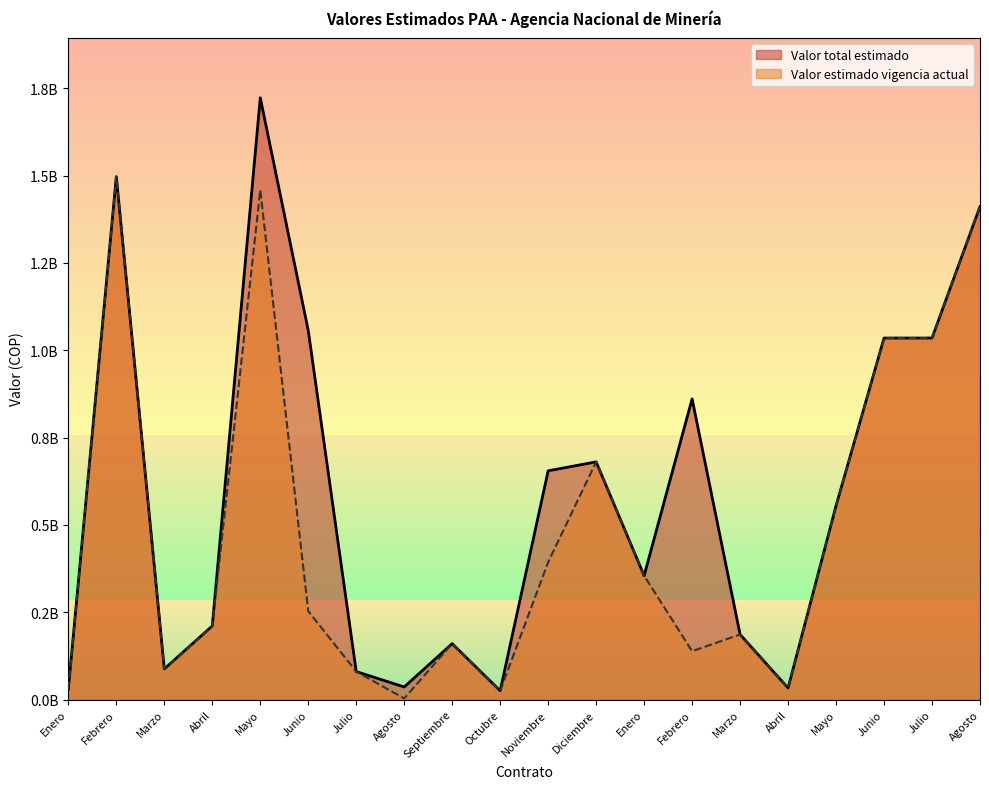

Reading left to right, transcribe all the data shown in this chart.

Valor total estimado: 30000000	1496986325	87609600	210642069	1722892997	1056583058	80000000	36000000	160000000	25000000	654853069	680417593	354621954	860717941	186228303	33000000	554894427	1035000000	1035000000	1411404153
Valor estimado vigencia actual: 30000000	1496986325	87609600	210642069	1458892997	253055642	80000000	3000000	160000000	25000000	393369891	680417593	354621954	138279913	186228303	33000000	554894427	1035000000	1035000000	1411404153